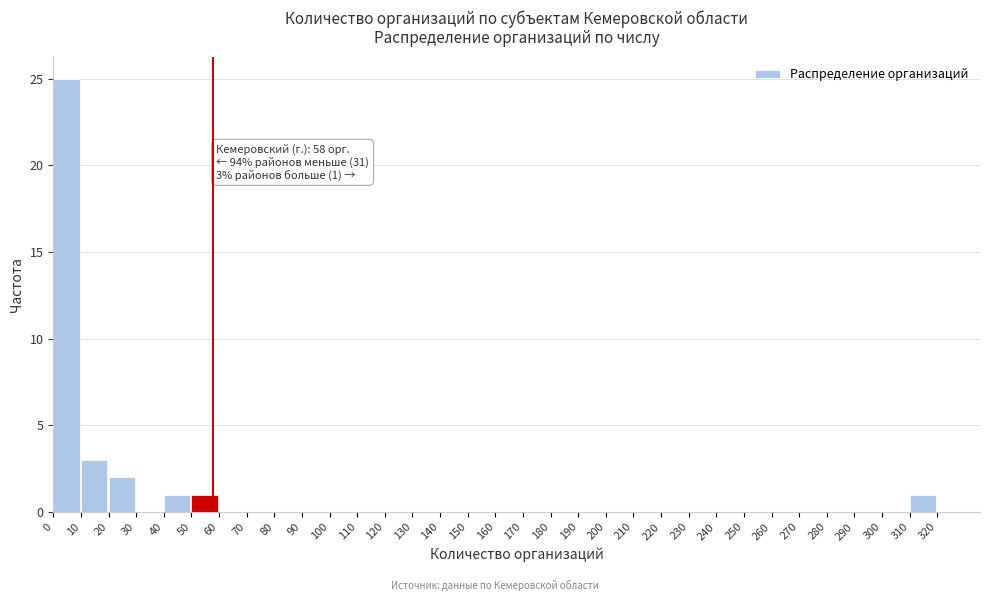

Over which range of the x-axis is the bar tallest?

0 to 10